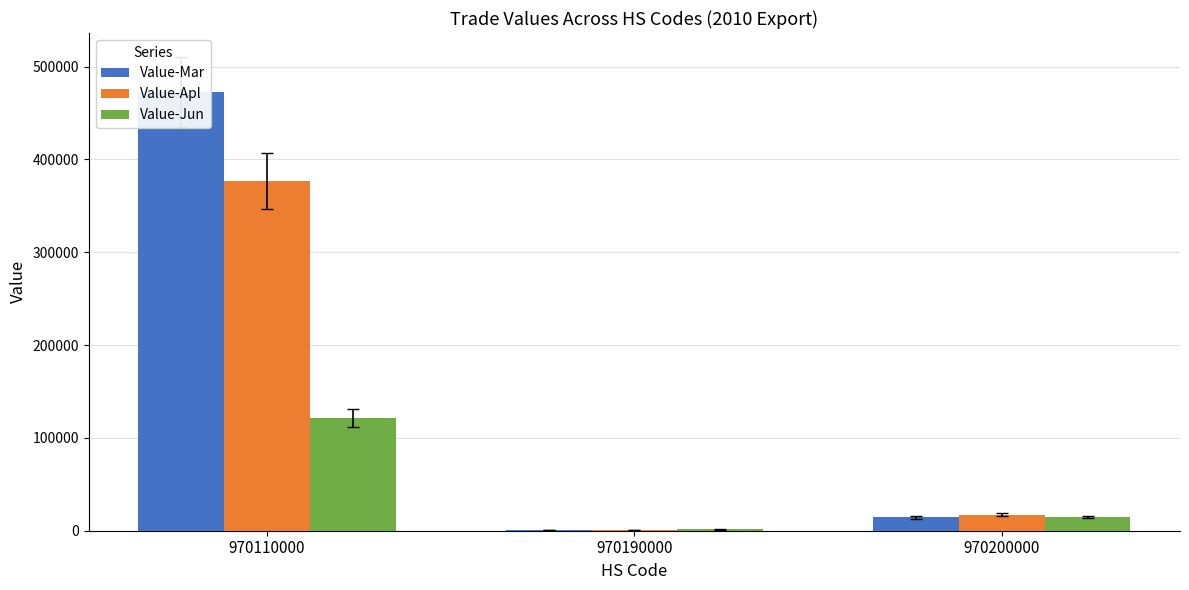

Rank the series at 970190000 from highest to lowest value.

Value-Jun, Value-Mar, Value-Apl